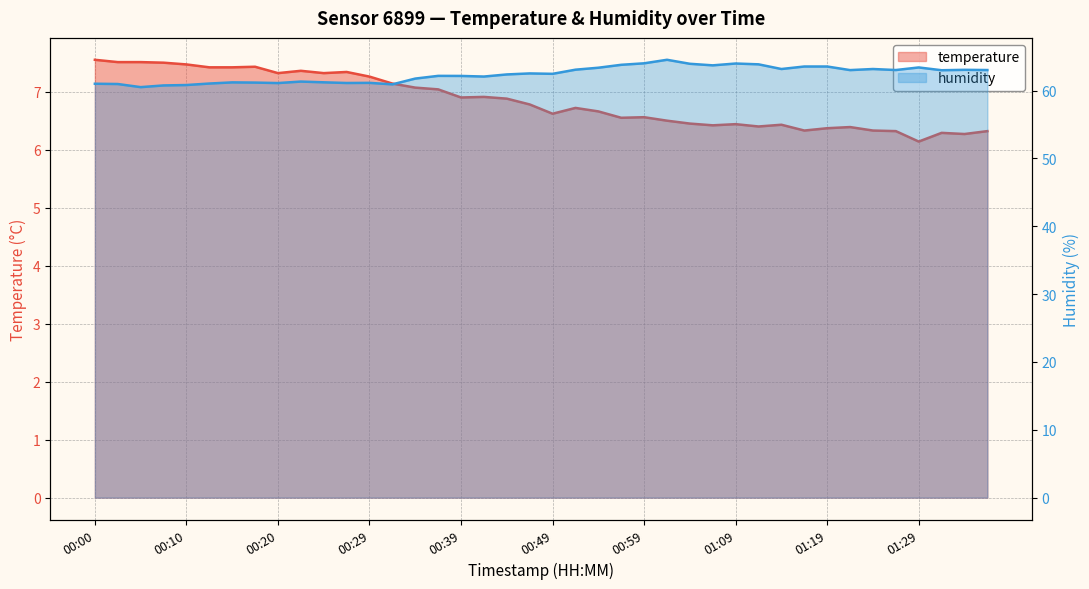

Reading left to right, extract all data points from this chart.

temperature: 7.5	7.5	7.5	7.5	7.5	7.4	7.4	7.4	7.3	7.4	7.3	7.3	7.3	7.1	7.1	7.0	6.9	6.9	6.9	6.8	6.6	6.7	6.7	6.5	6.6	6.5	6.5	6.4	6.4	6.4	6.4	6.3	6.4	6.4	6.3	6.3	6.1	6.3	6.3	6.3
humidity: 61.0	61.0	60.5	60.8	60.8	61.0	61.2	61.2	61.1	61.3	61.2	61.1	61.1	60.9	61.8	62.2	62.1	62.1	62.4	62.5	62.5	63.1	63.4	63.8	64.0	64.5	63.9	63.7	64.0	63.9	63.2	63.5	63.5	63.0	63.2	63.0	63.4	63.0	63.0	63.0